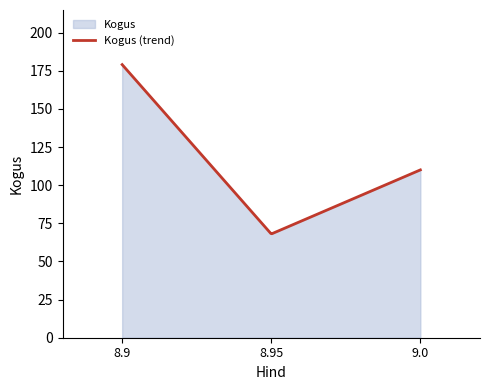

Which has a higher value, 8.95 or 8.9?

8.9